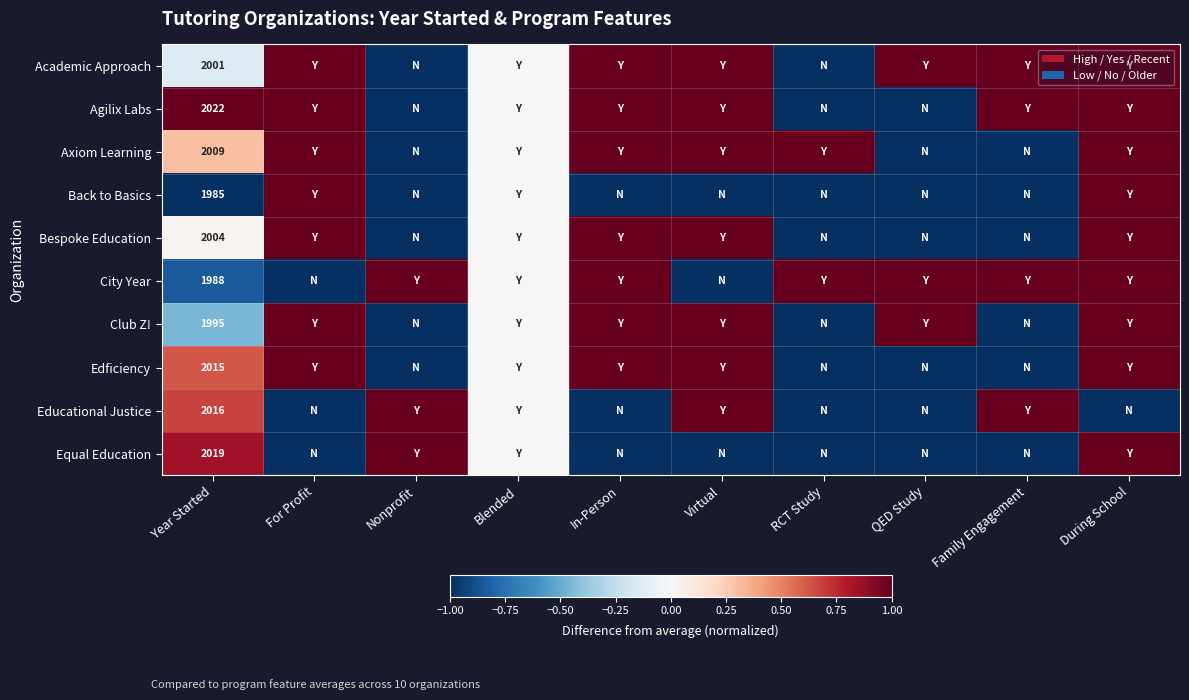

The Back to Basics series shows 1985 at Year Started. True or false?

True